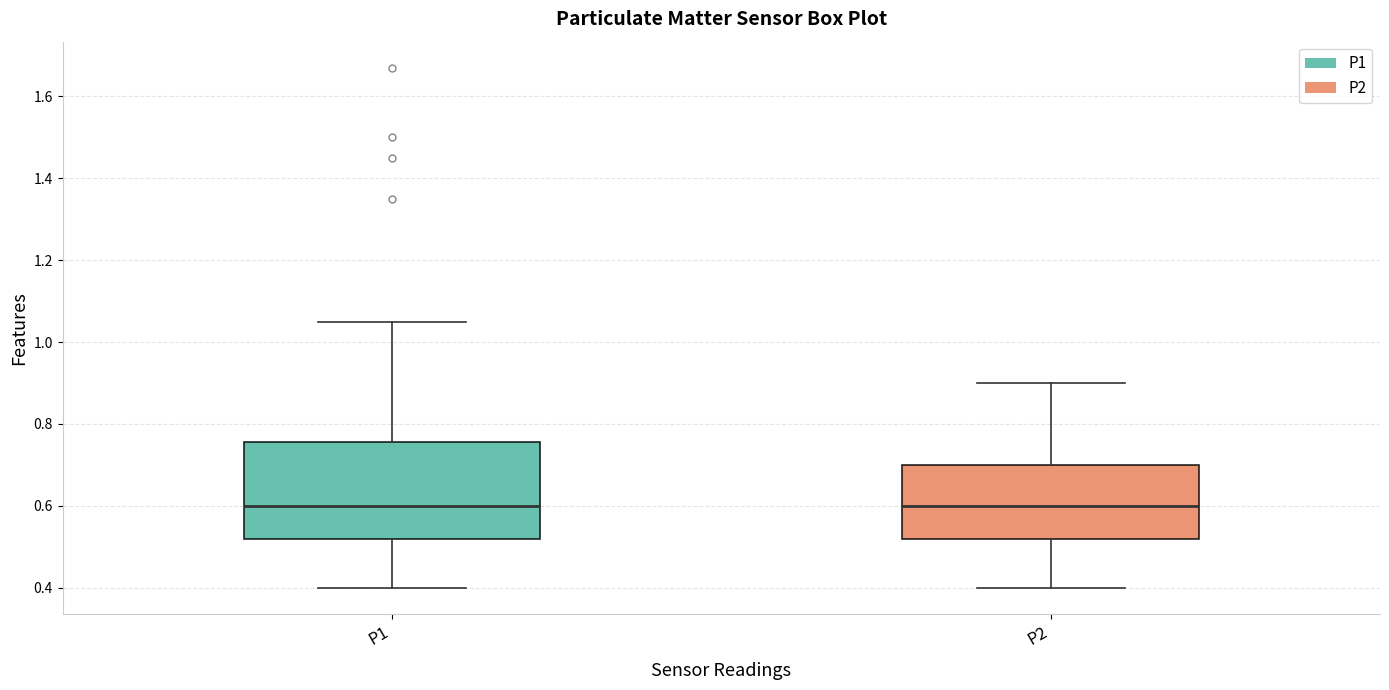

Where does the lower whisker of the box for P2 end on the y-axis? The values are not printed on the chart, so give them approximately, as read against the axis.

0.40